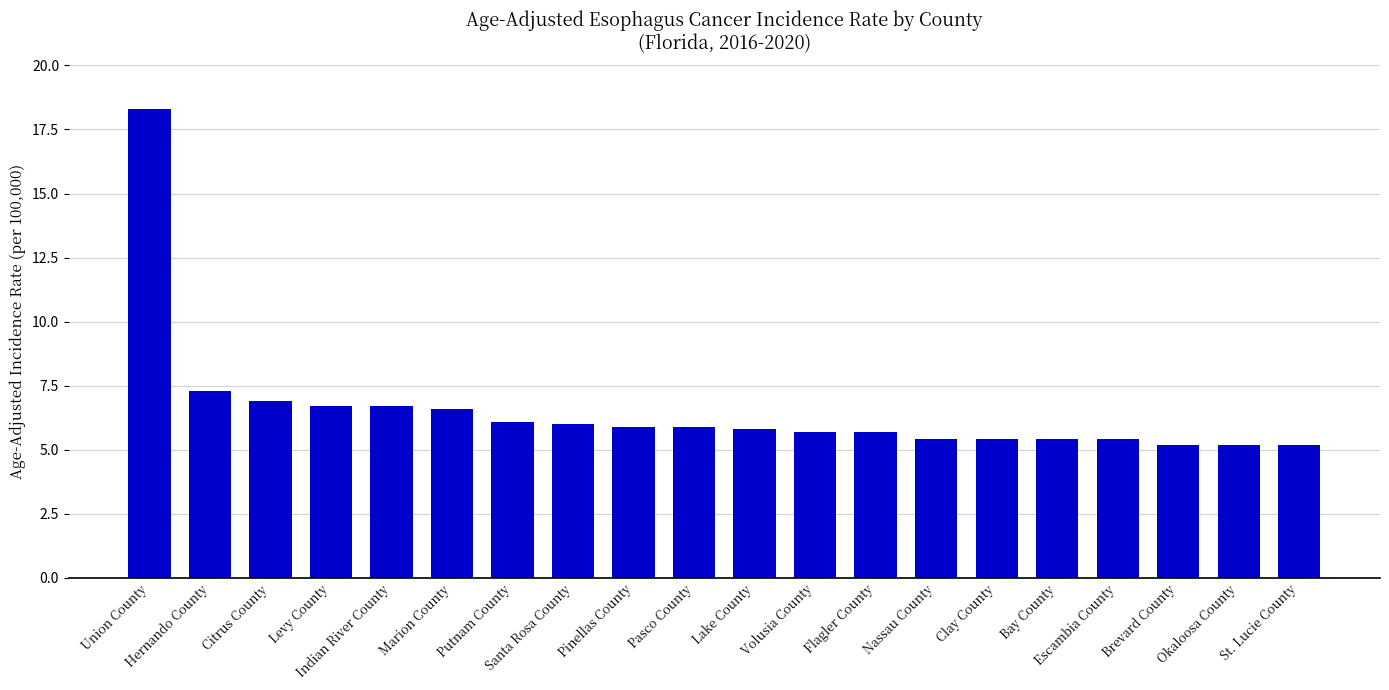

Is it true that the value at Levy County is 6.7?

True